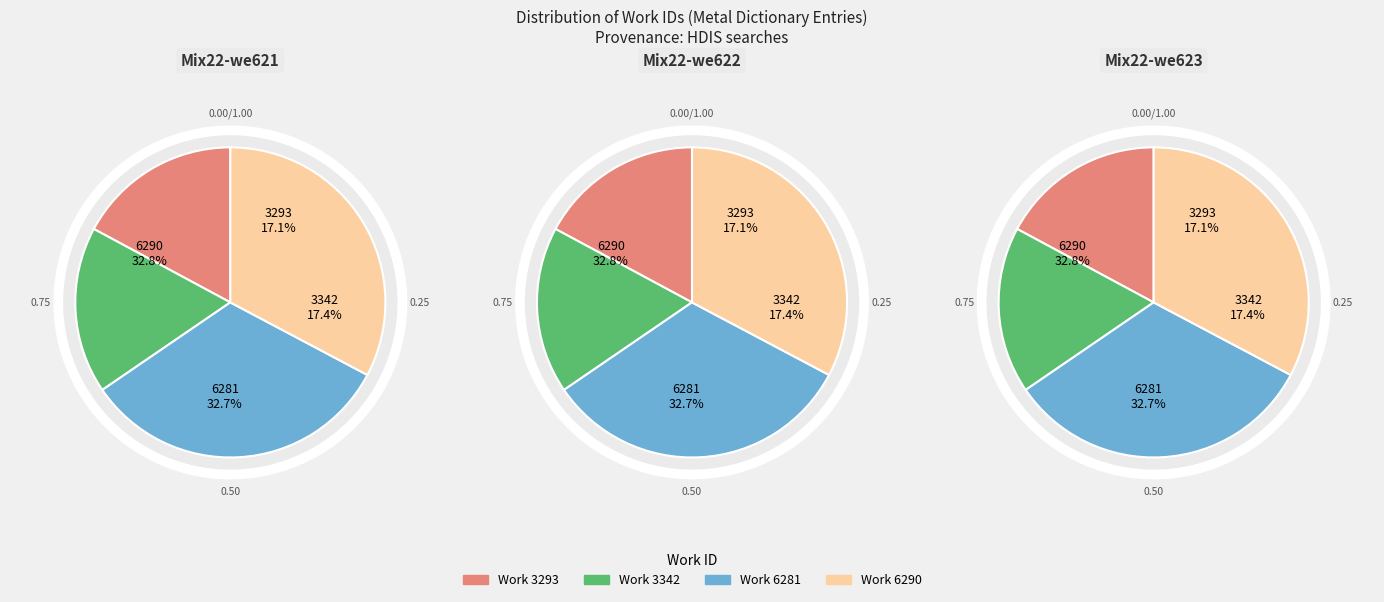

Rank the categories by value from highest to lowest.

Work 6290, Work 6281, Work 3342, Work 3293